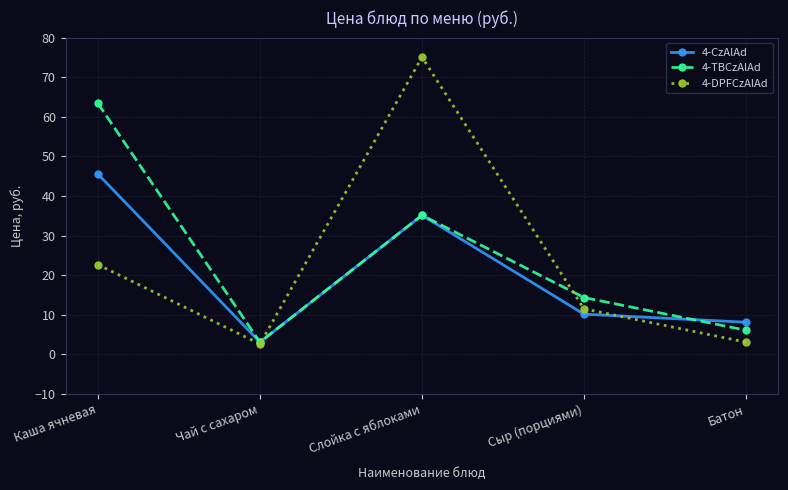

At which category does 4-DPFCzAlAd reach its first local valley?

Чай с сахаром